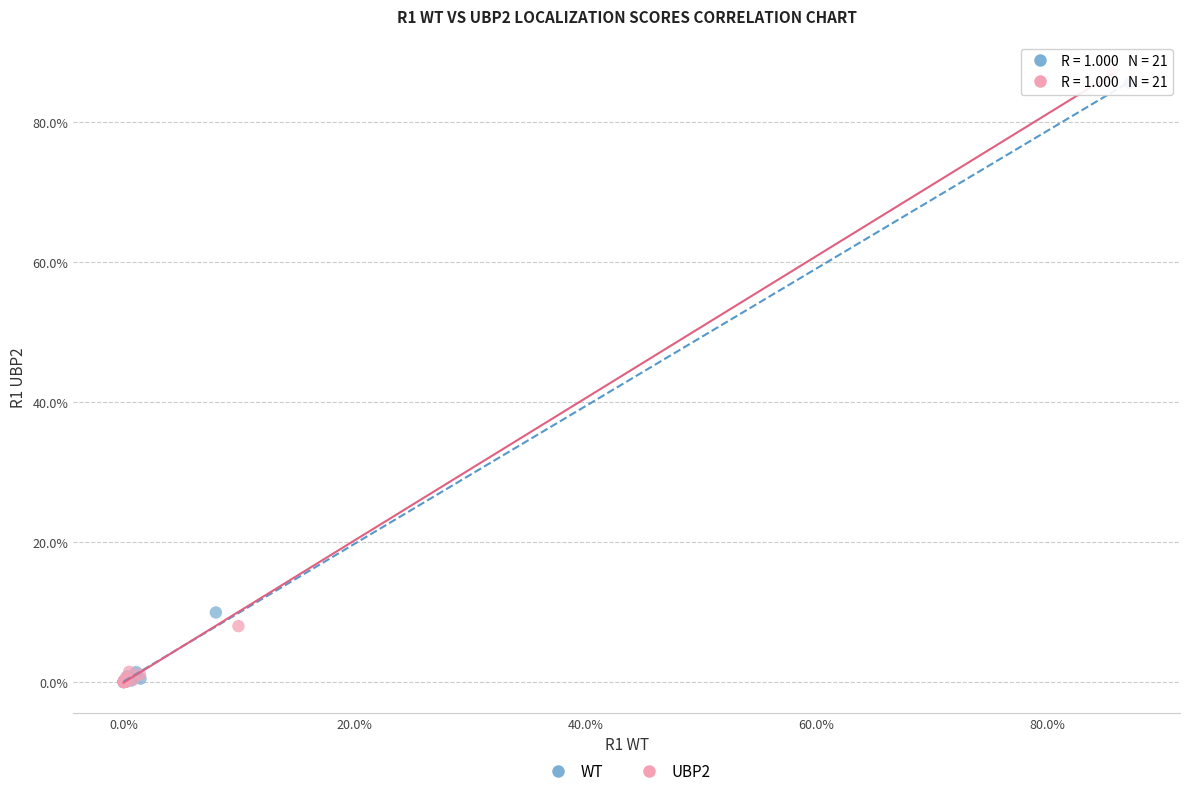

What are all the series names shown in the legend?

WT, UBP2